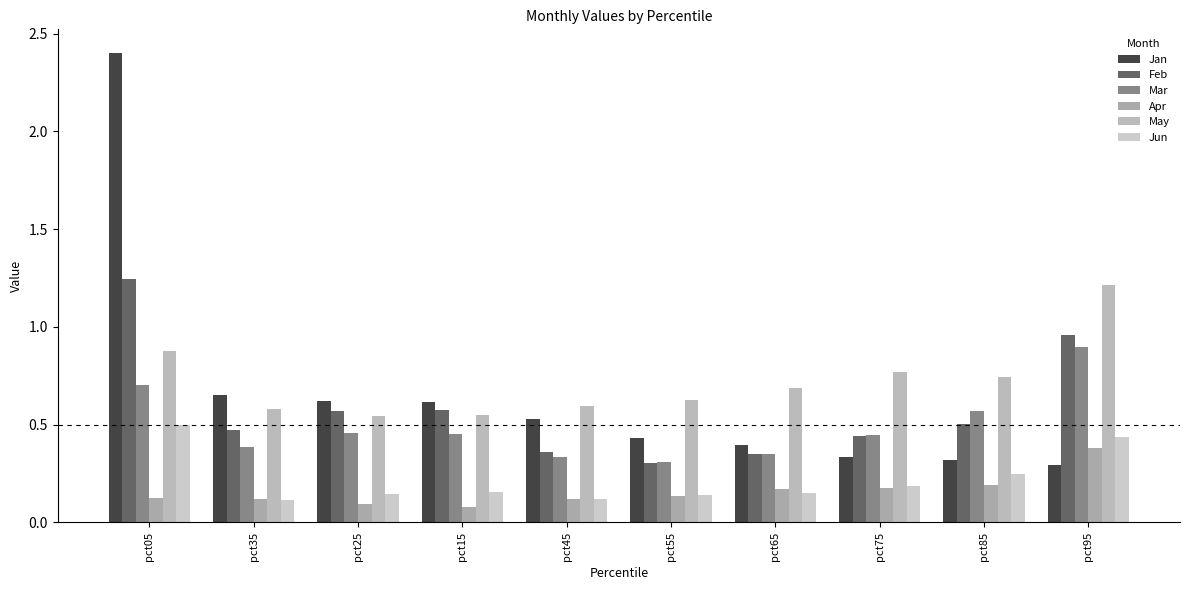

Count the number of data series in this chart.

6